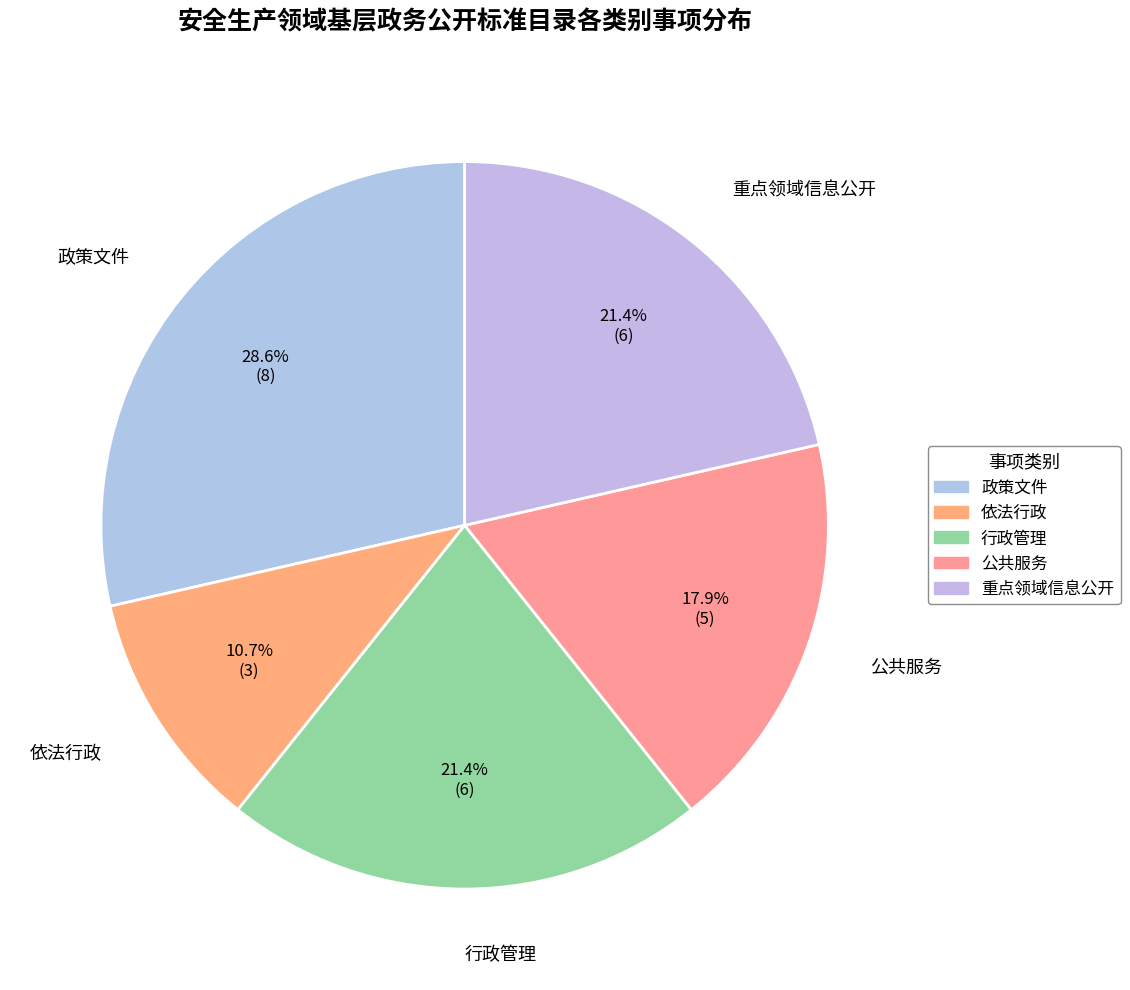

Is there any slice that represents more than half of the pie?

No